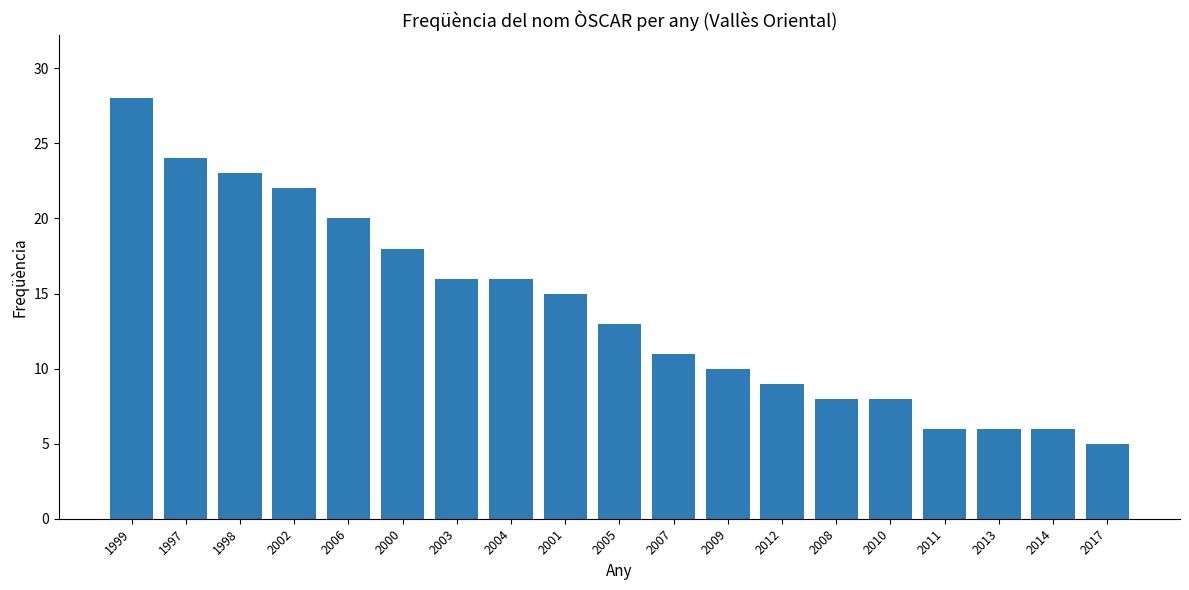

Which label corresponds to the smallest value in the chart?

2017